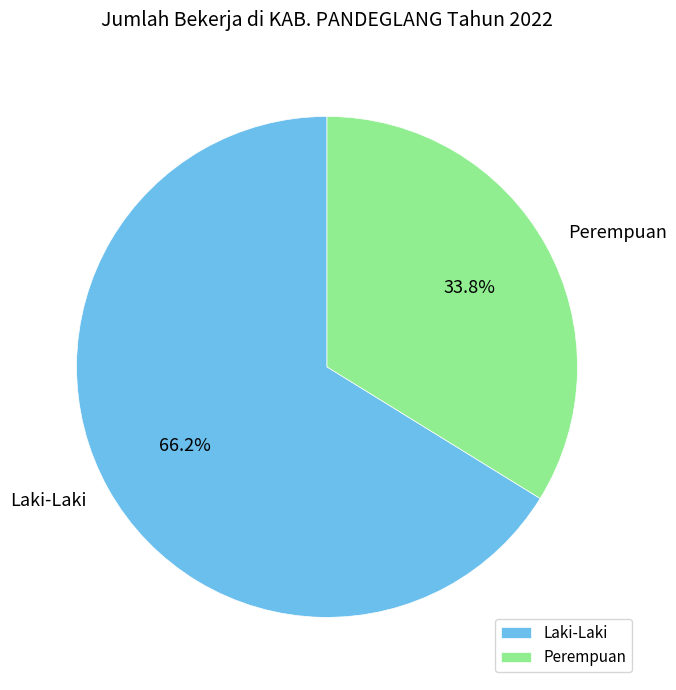

Is the sum of Laki-Laki and Perempuan greater than half?

Yes